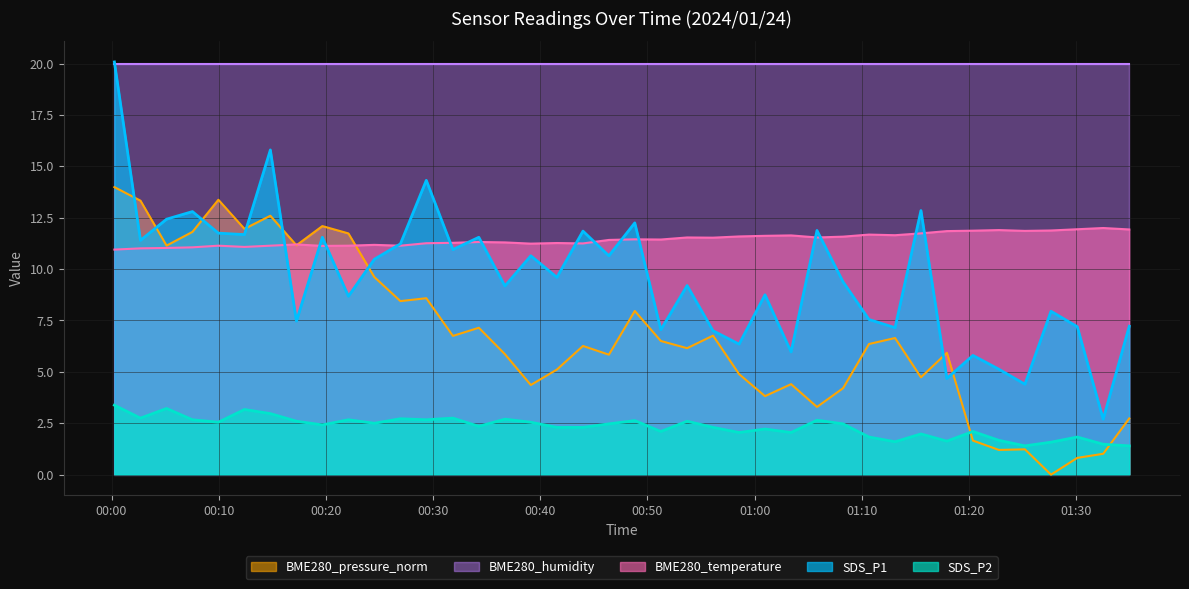

Which series has the largest range (max minus min)?

SDS_P1